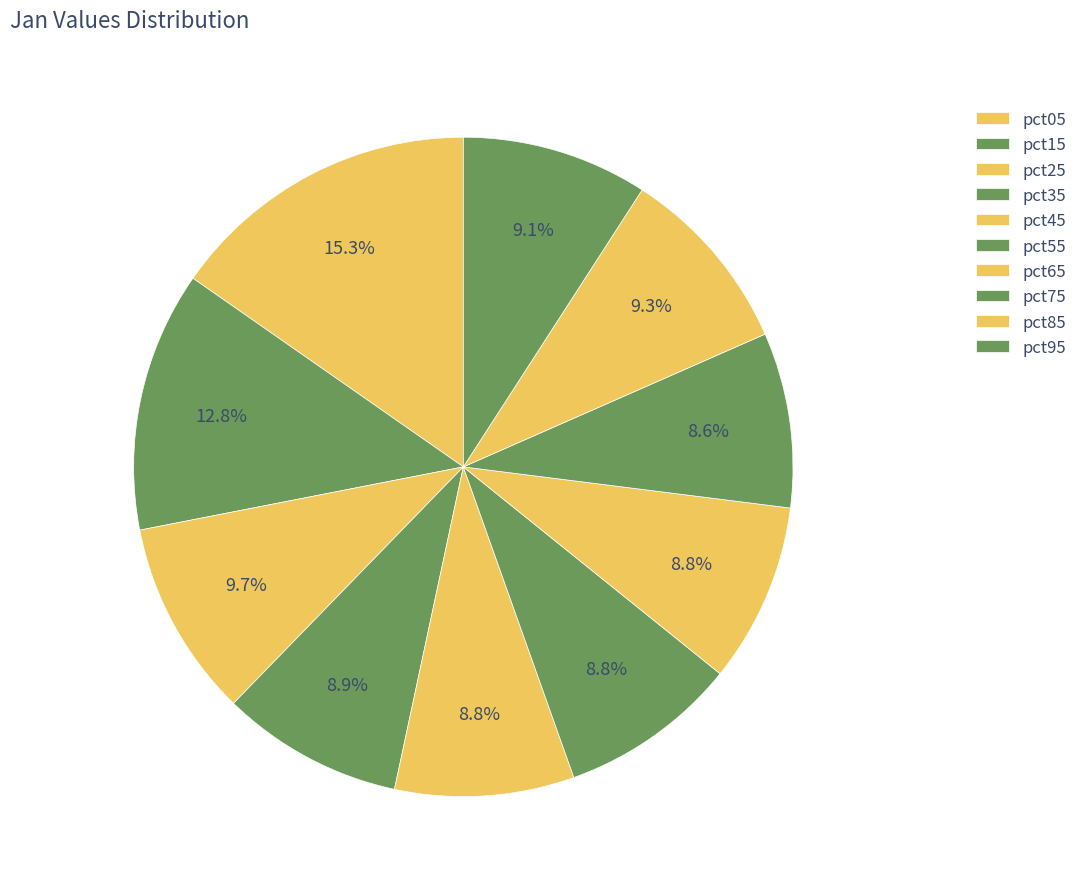

True or false: pct45 accounts for 9% of the total.

True